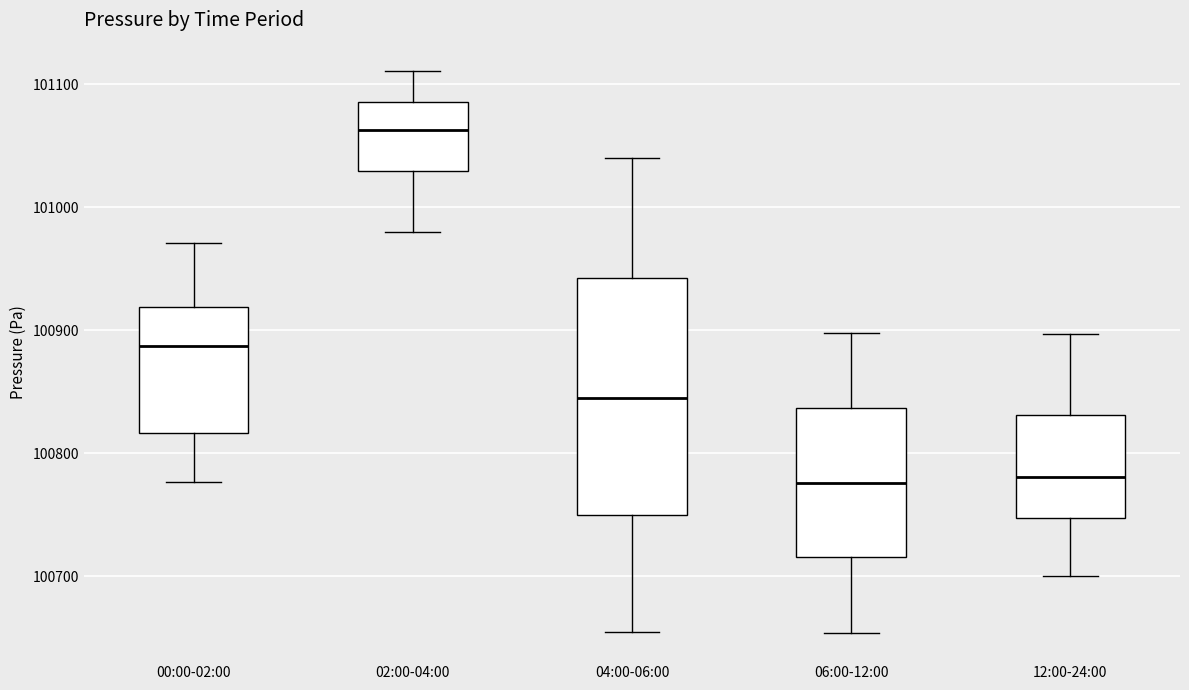

Comparing the boxes themselves (not the whiskers), which one is the tallest?

04:00-06:00